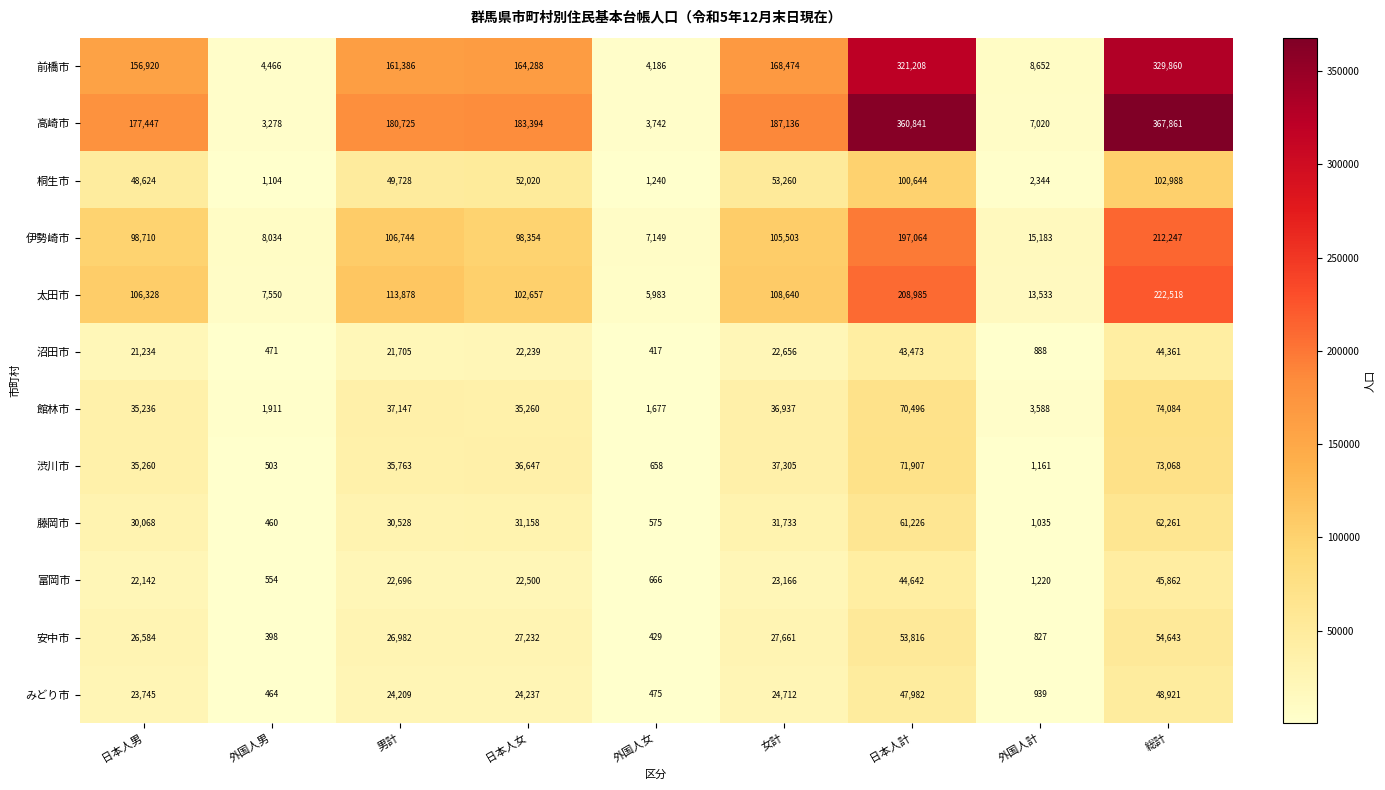

List the labels in order of 渋川市 value, smallest first.

外国人男, 外国人女, 外国人計, 日本人男, 男計, 日本人女, 女計, 日本人計, 総計